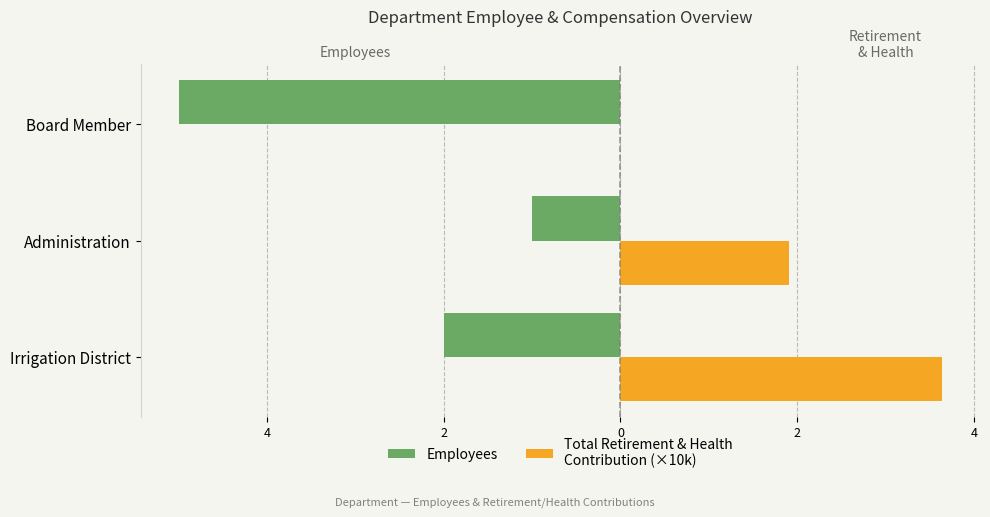

How many groups of bars are there?

3